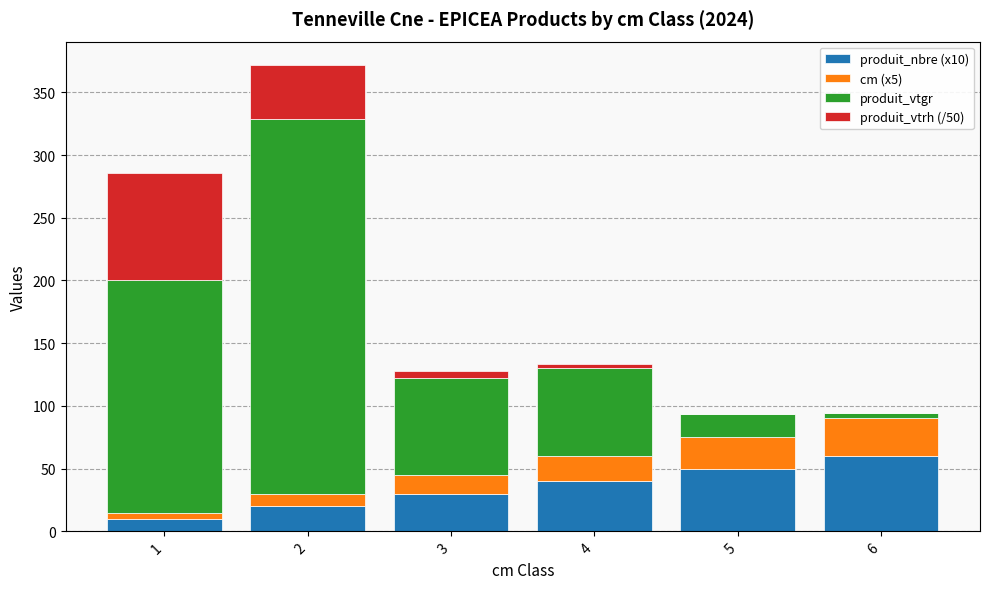

What is the sum of the produit_vtrh (/50) values at 4 and 5?

3.4